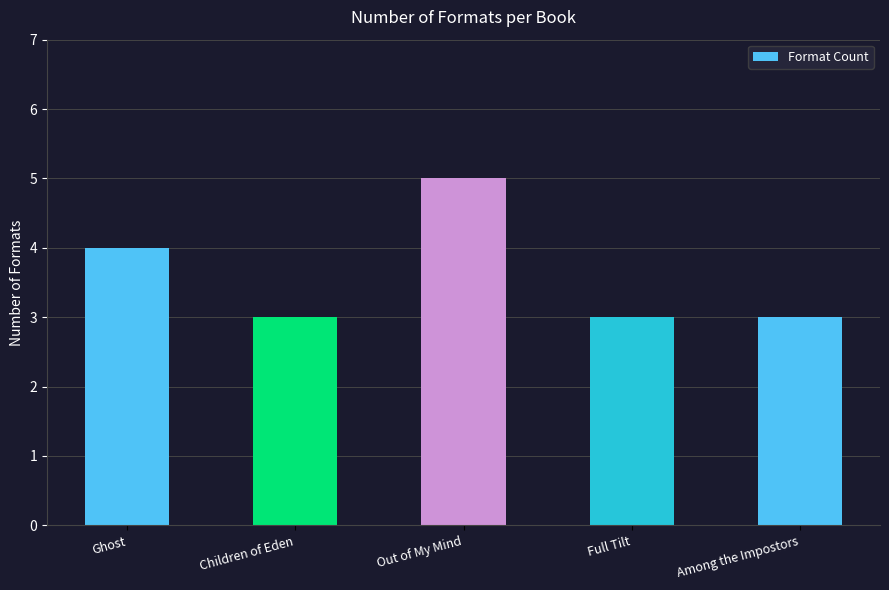

At which label is the value closest to 4?

Ghost